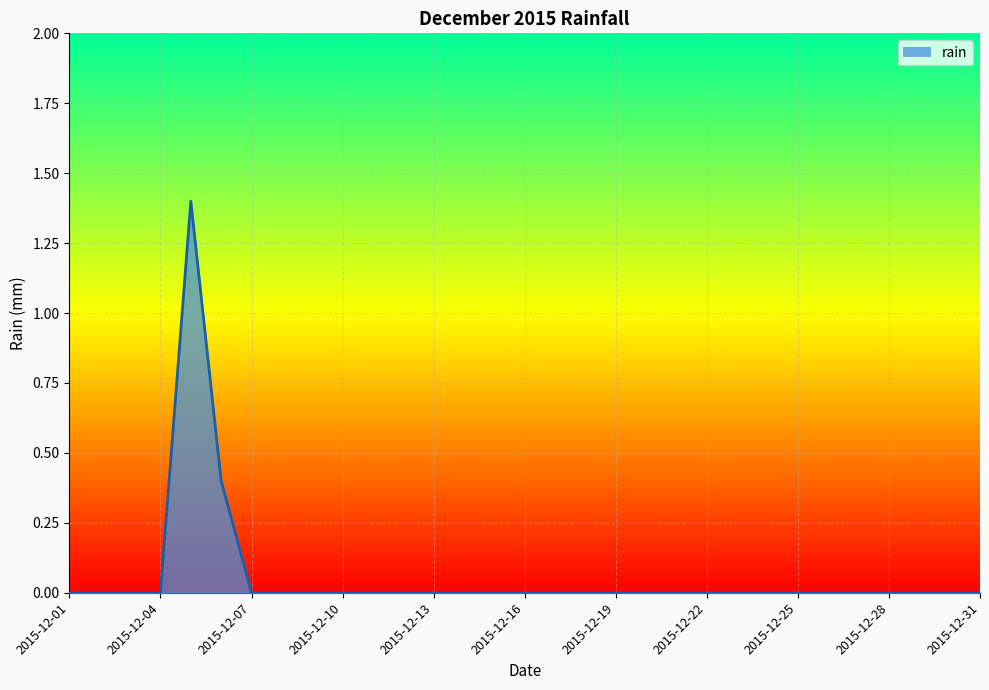

What is the difference between the maximum and minimum values?

1.4